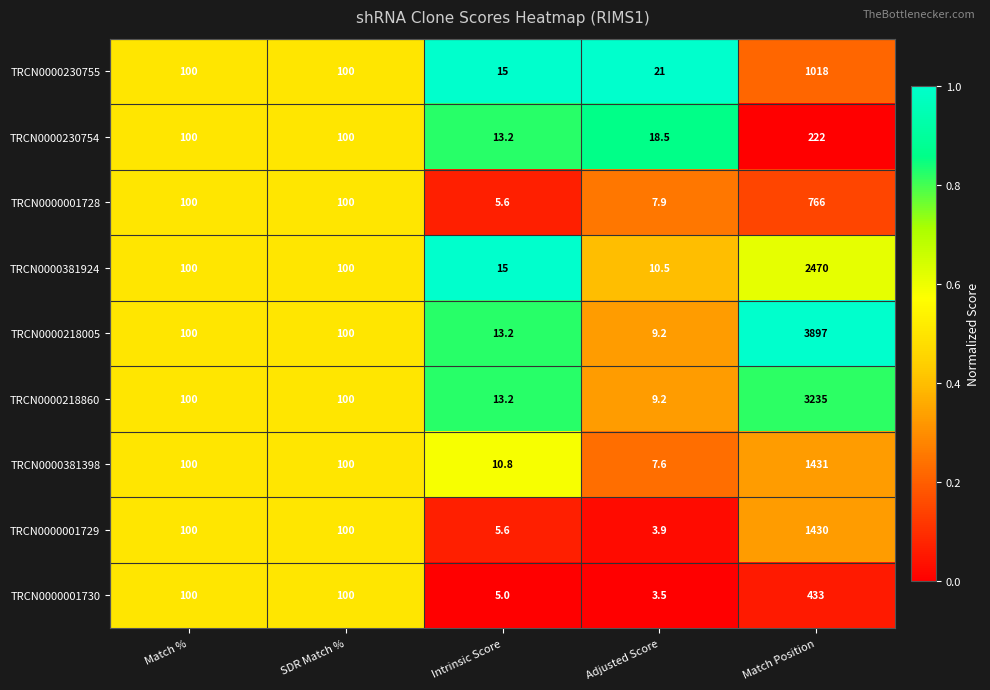

How many values in the TRCN0000381924 series are below 100?

2